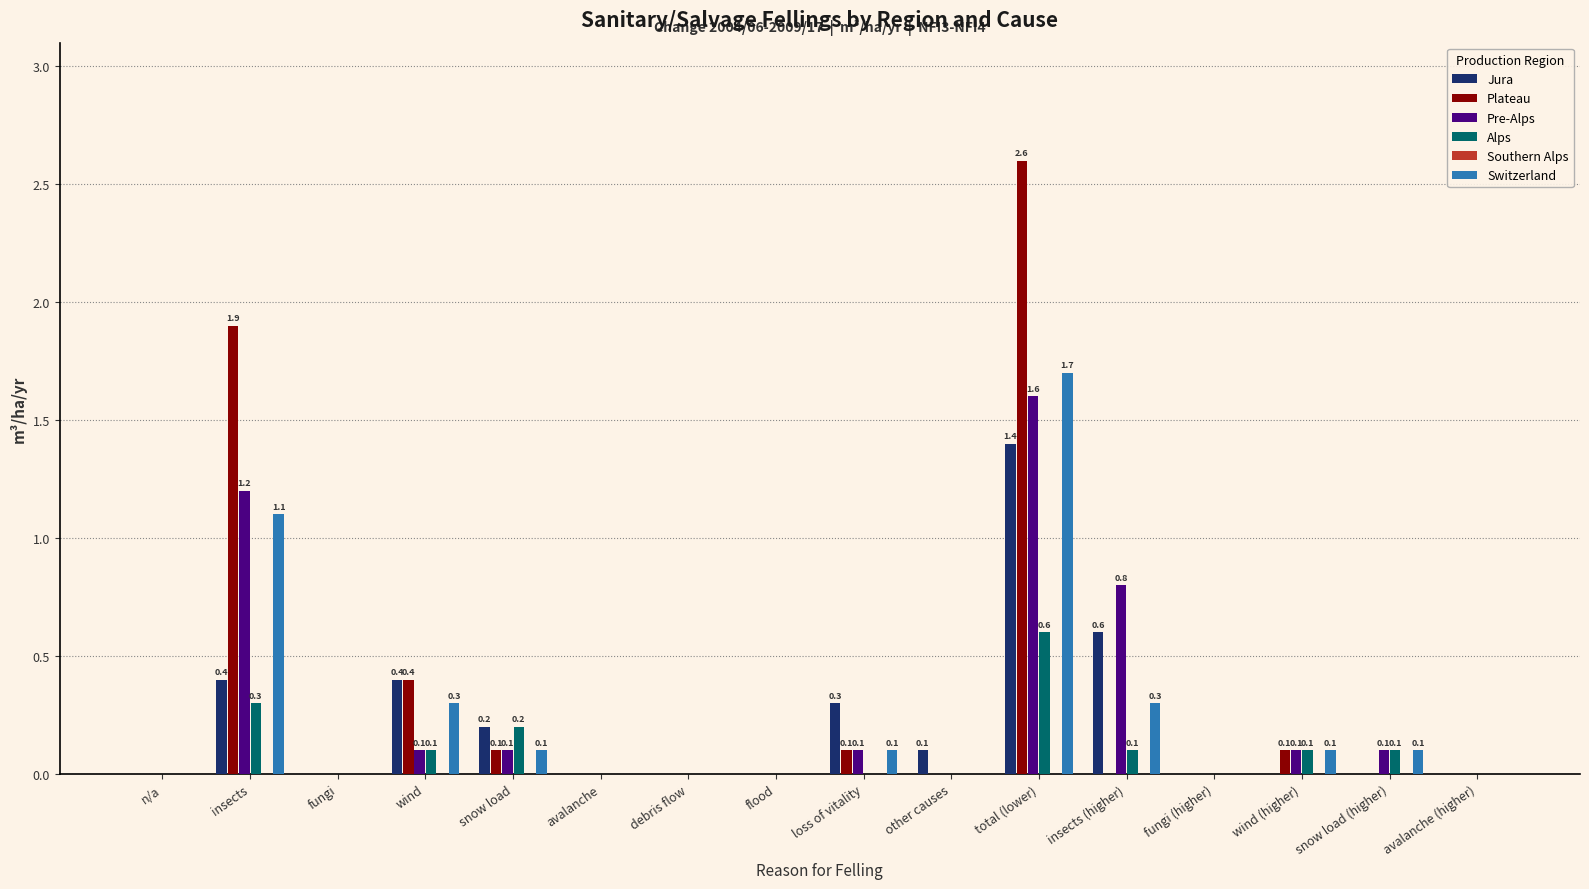

Read the Alps value at total (lower).

0.6